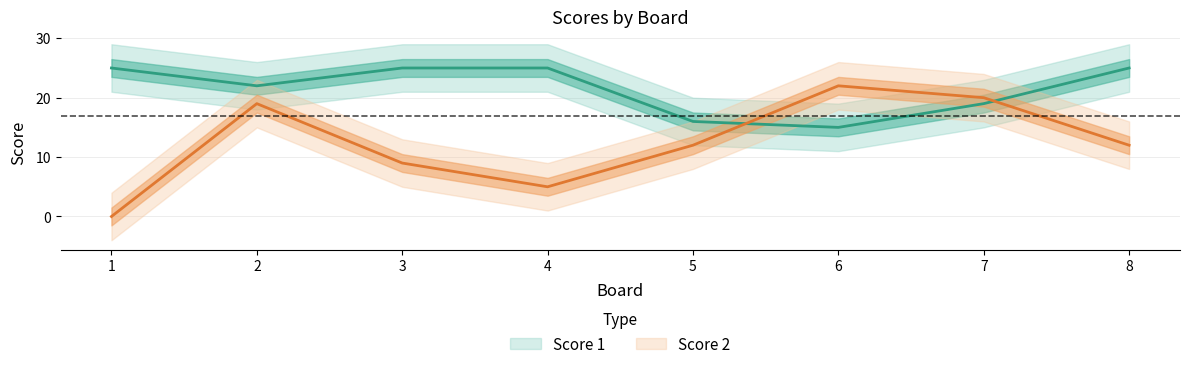

At how many categories does at least one series exceed 11?

8